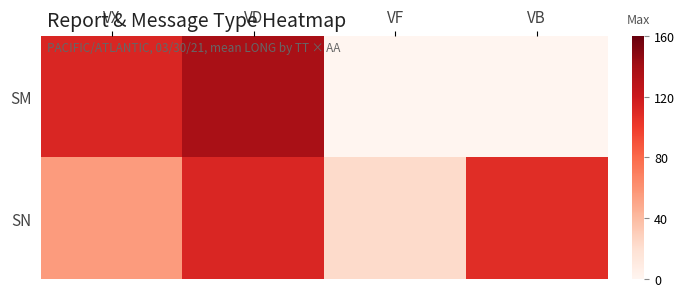

Which has a higher value, VX or VB?

VX